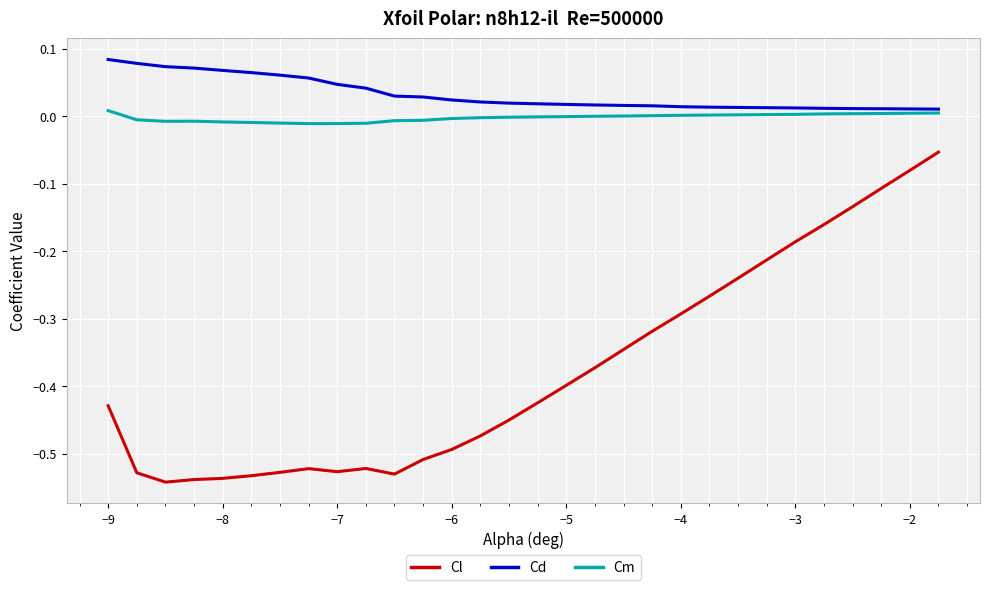

Which series has the widest spread of values?

Cl